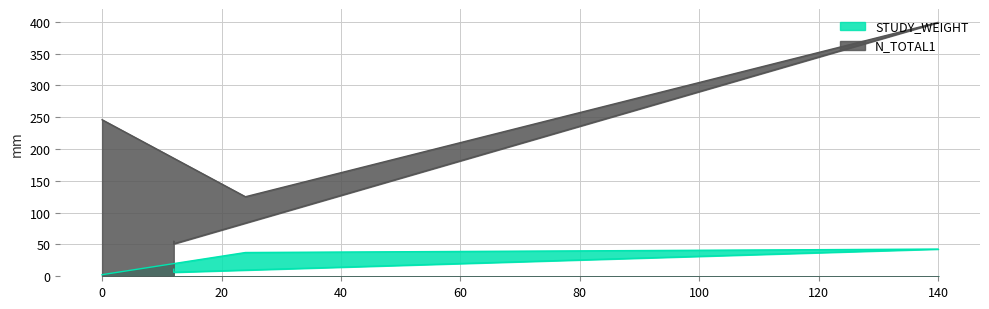

Reading left to right, list all the values displayed in this chart.

STUDY_WEIGHT: 0=2.5	24=37.4	140=42.8	12=6.3	12=11.0
N_TOTAL1: 0=246.0	24=125.0	140=399.0	12=51.0	12=55.0